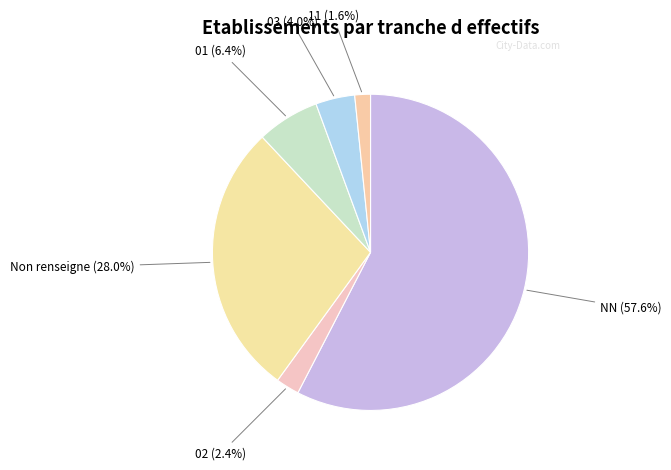

What is the largest slice in the pie chart?

NN